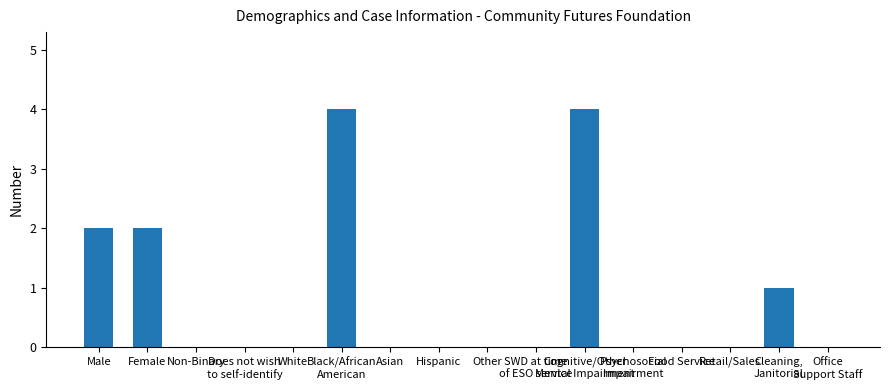

What is the greatest value displayed?

4